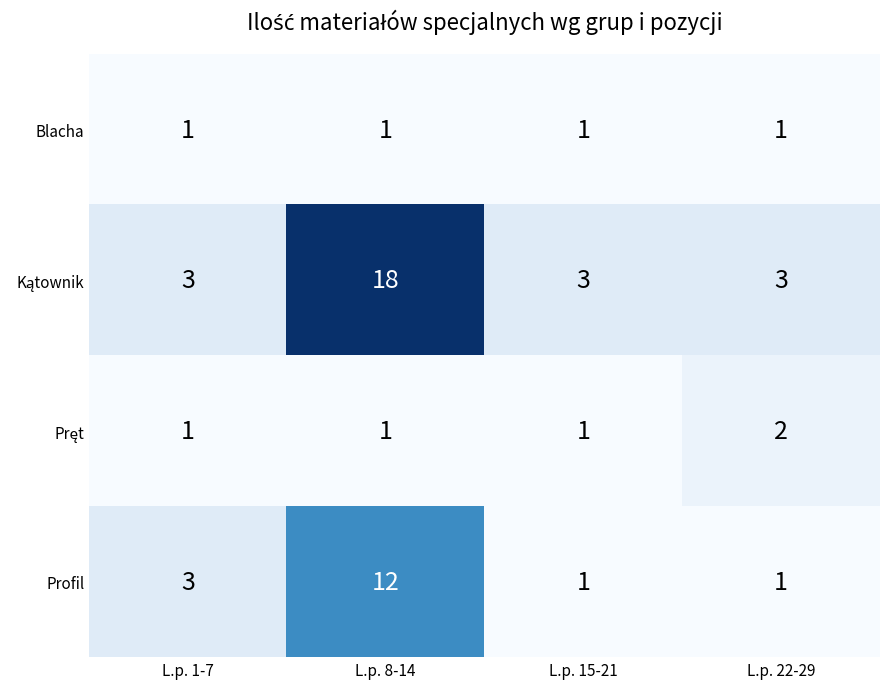

What is the greatest value displayed?

18